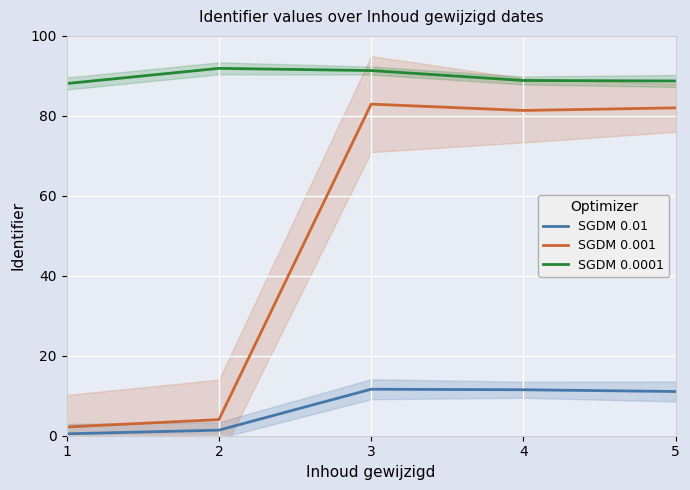

The SGDM 0.001 series shows 4.0 at 2. True or false?

True